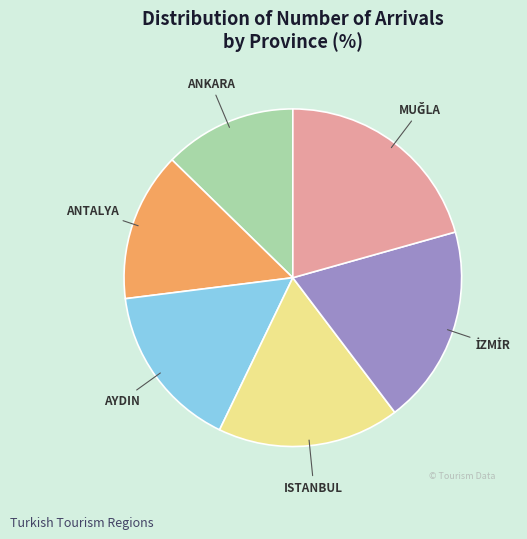

Approximately how many times larger is the value at ANTALYA compared to ISTANBUL?

0.8